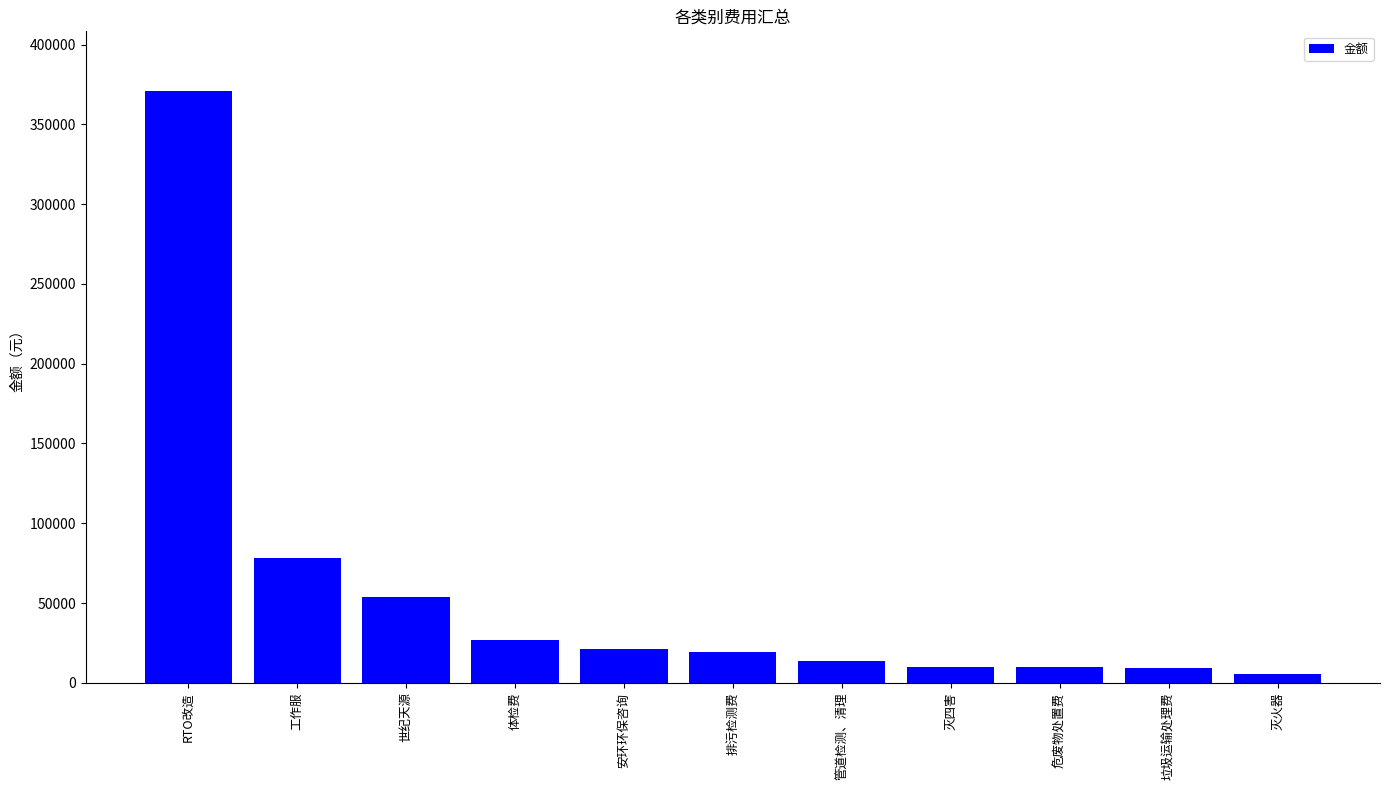

At which category does the chart reach its peak across all series?

RTO改造